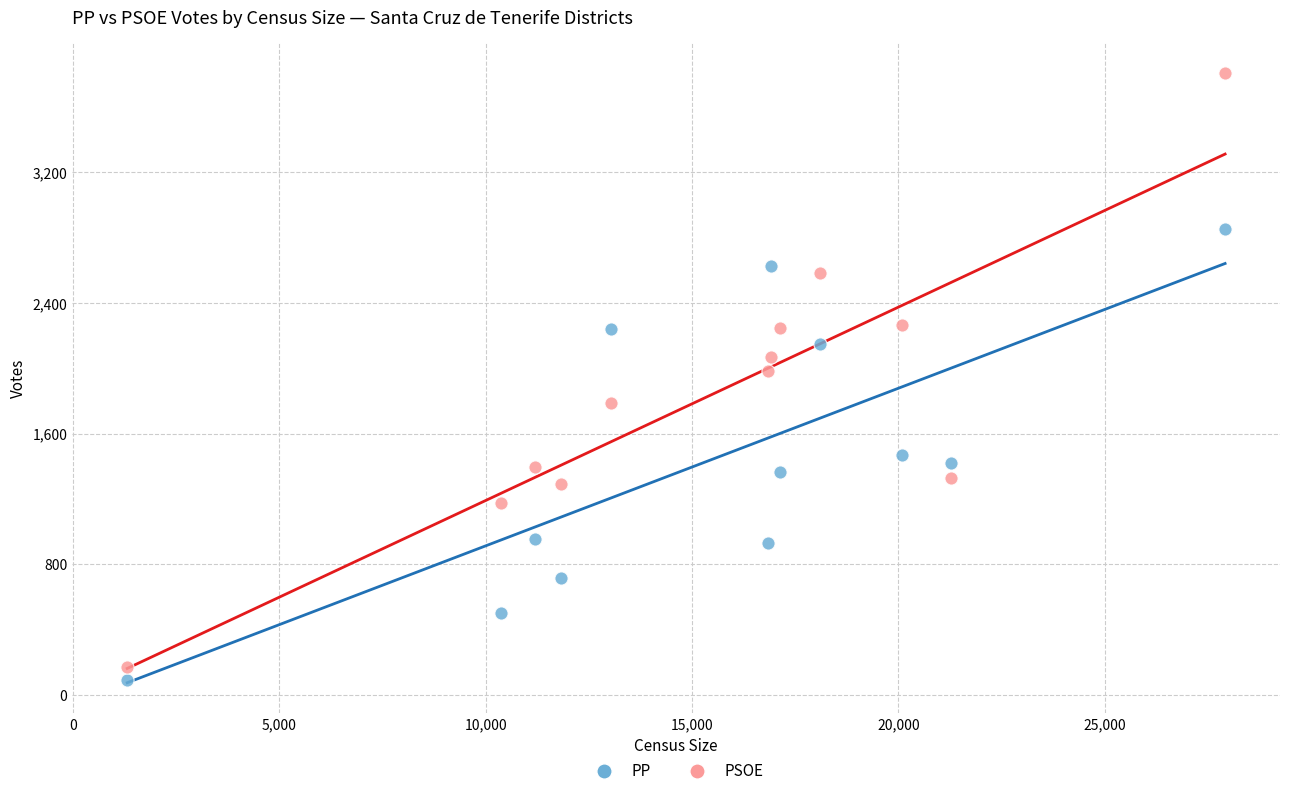

Across all data points, what is the range of X values (max minus min)?

26612